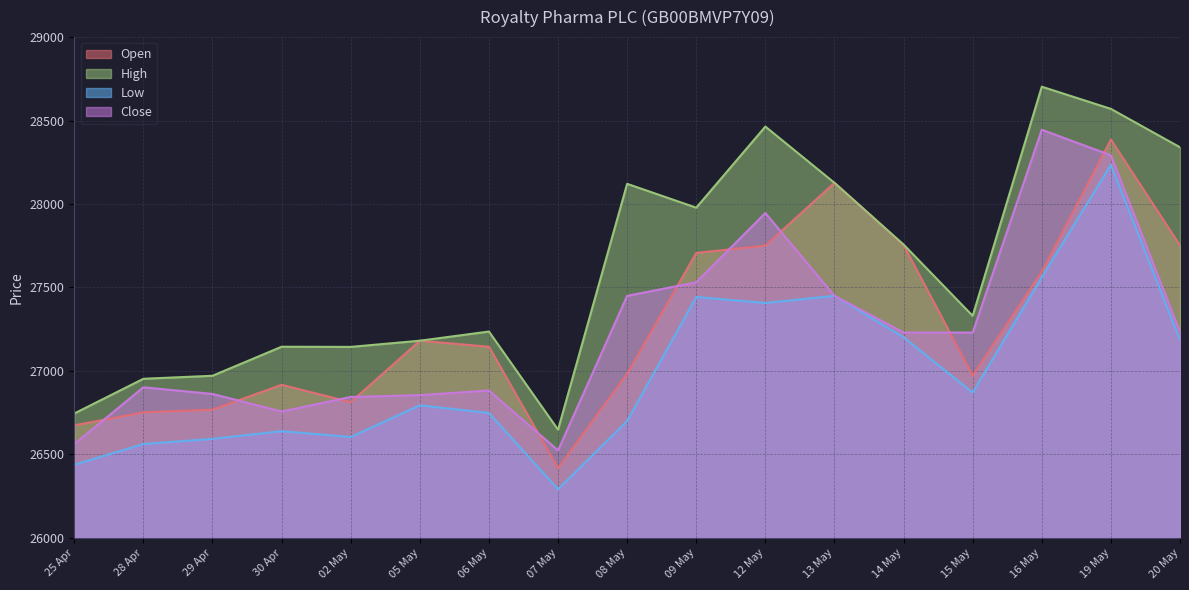

At 30 Apr, list the series in order from smallest to largest.

Low, Close, Open, High